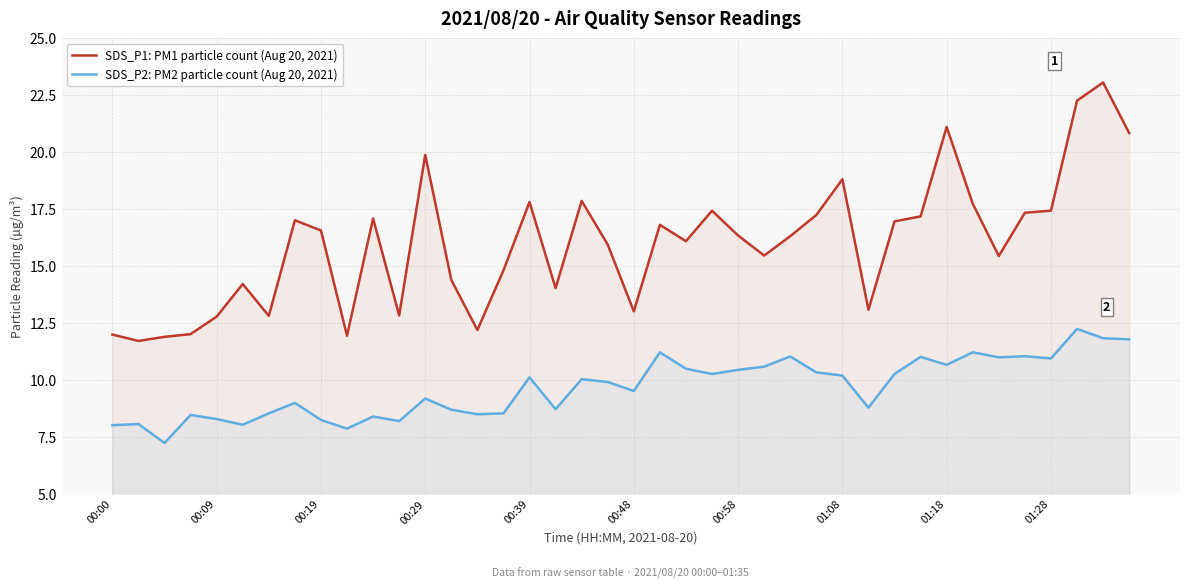

In SDS_P1: PM1 particle count (Aug 20, 2021), how many points are lower than both neighbors (excluding endpoints)?

11